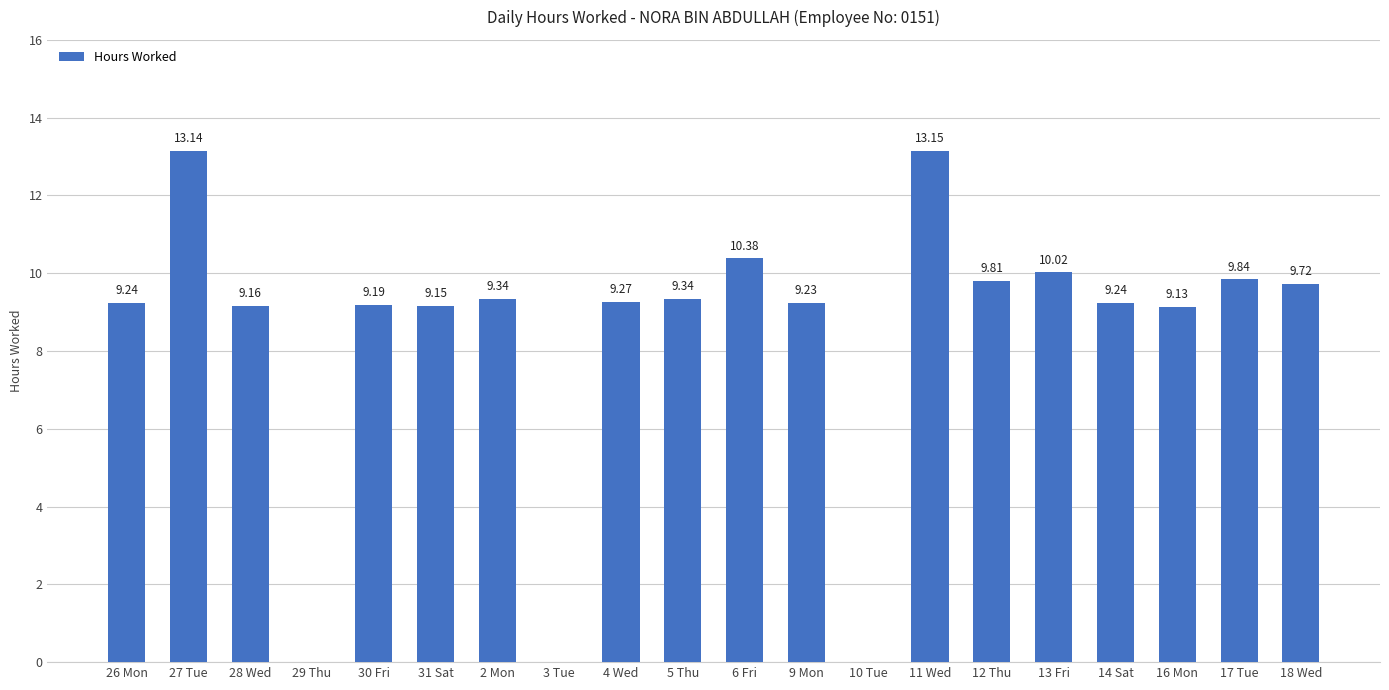

The chart shows a value of 17.1 at 18 Wed. True or false?

False